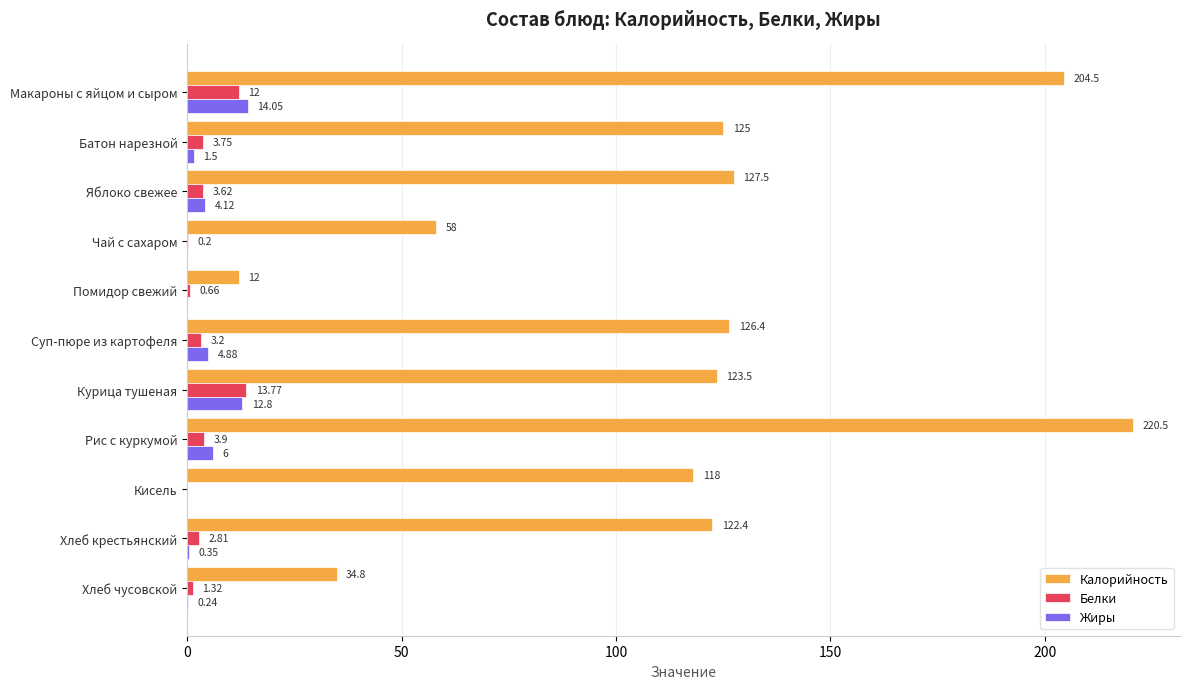

Between Чай с сахаром and Кисель, which series saw the biggest shift?

Калорийность